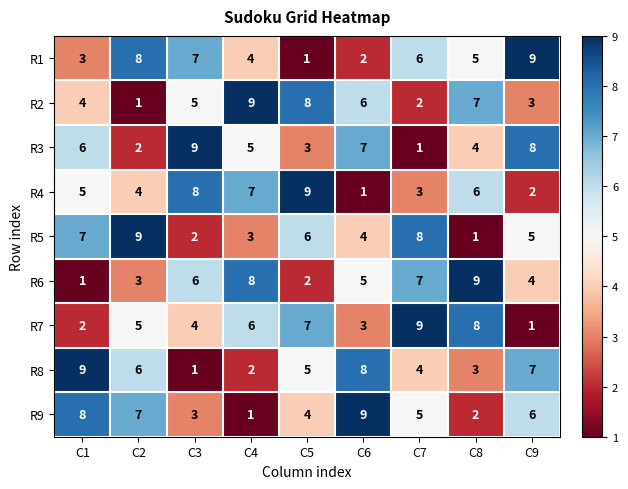

At C2, list the series in order from largest to smallest.

R5, R1, R9, R8, R7, R4, R6, R3, R2